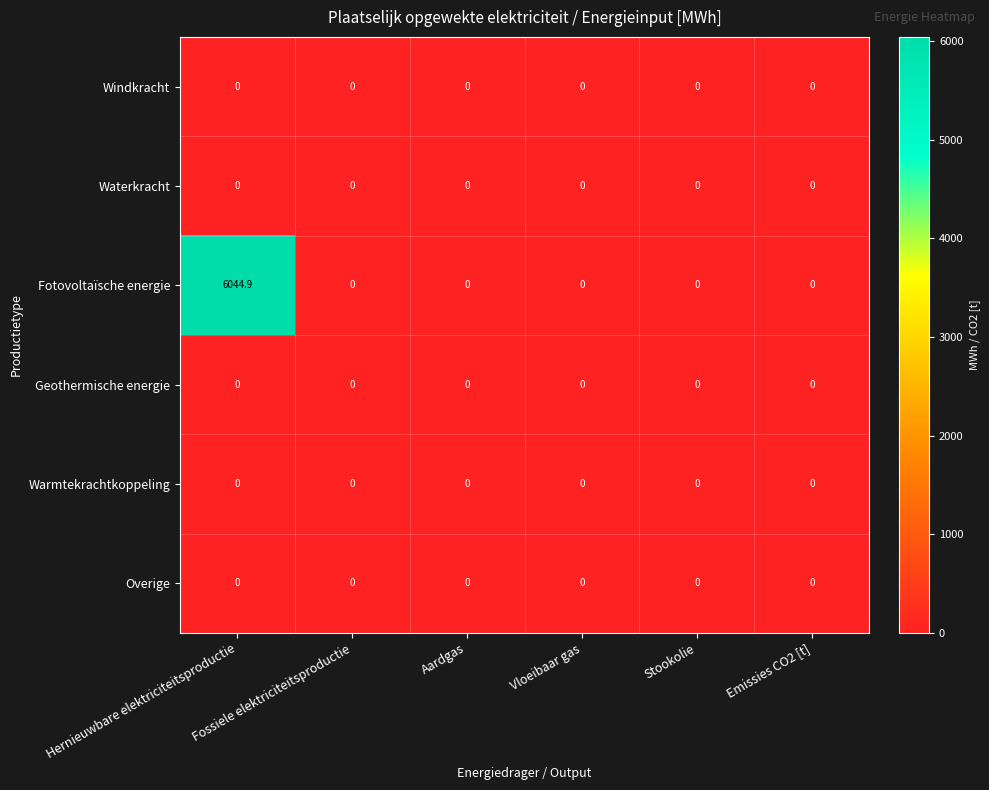

Which series has the widest spread of values?

Fotovoltaïsche energie